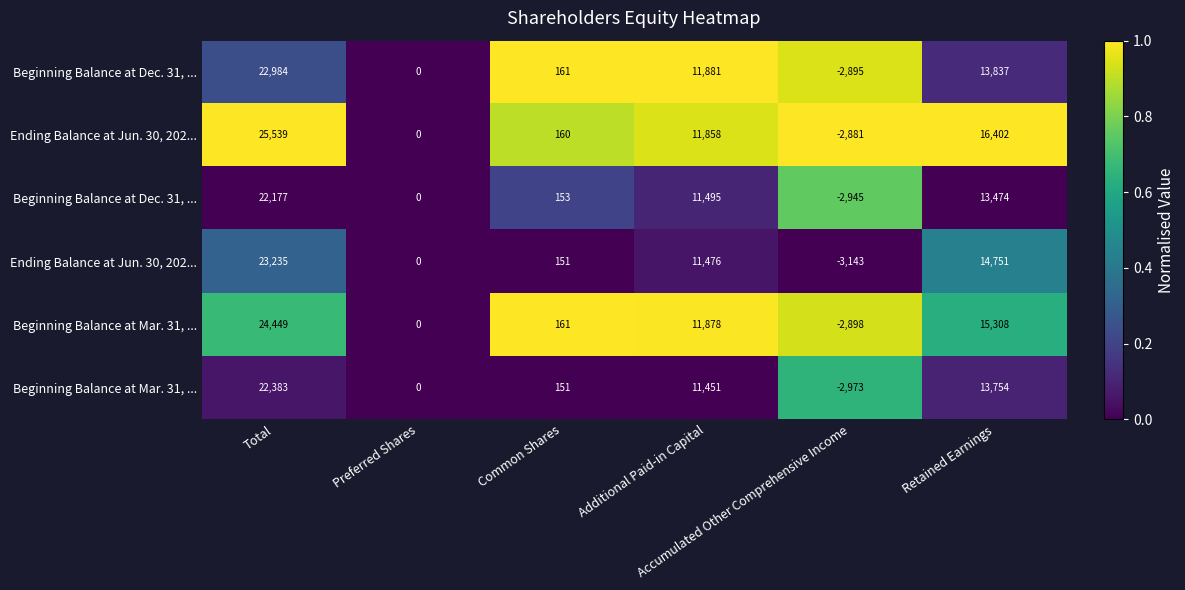

Between Preferred Shares and Retained Earnings, which is larger?

Retained Earnings